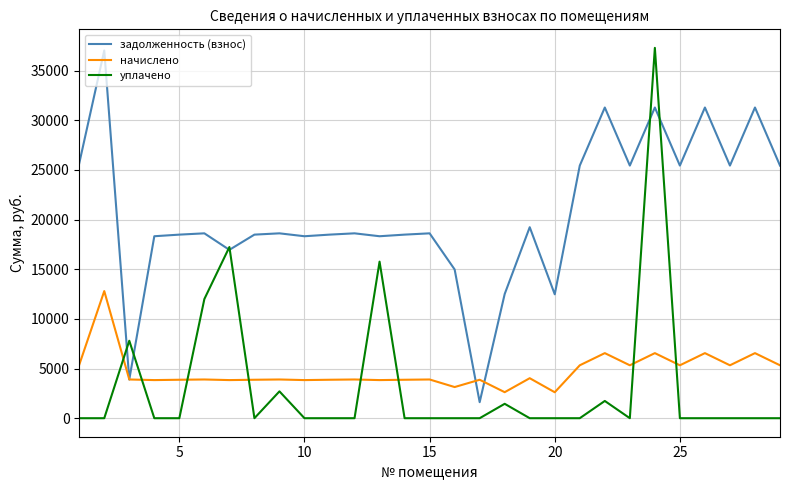

Which series has the largest total across all categories?

задолженность (взнос)